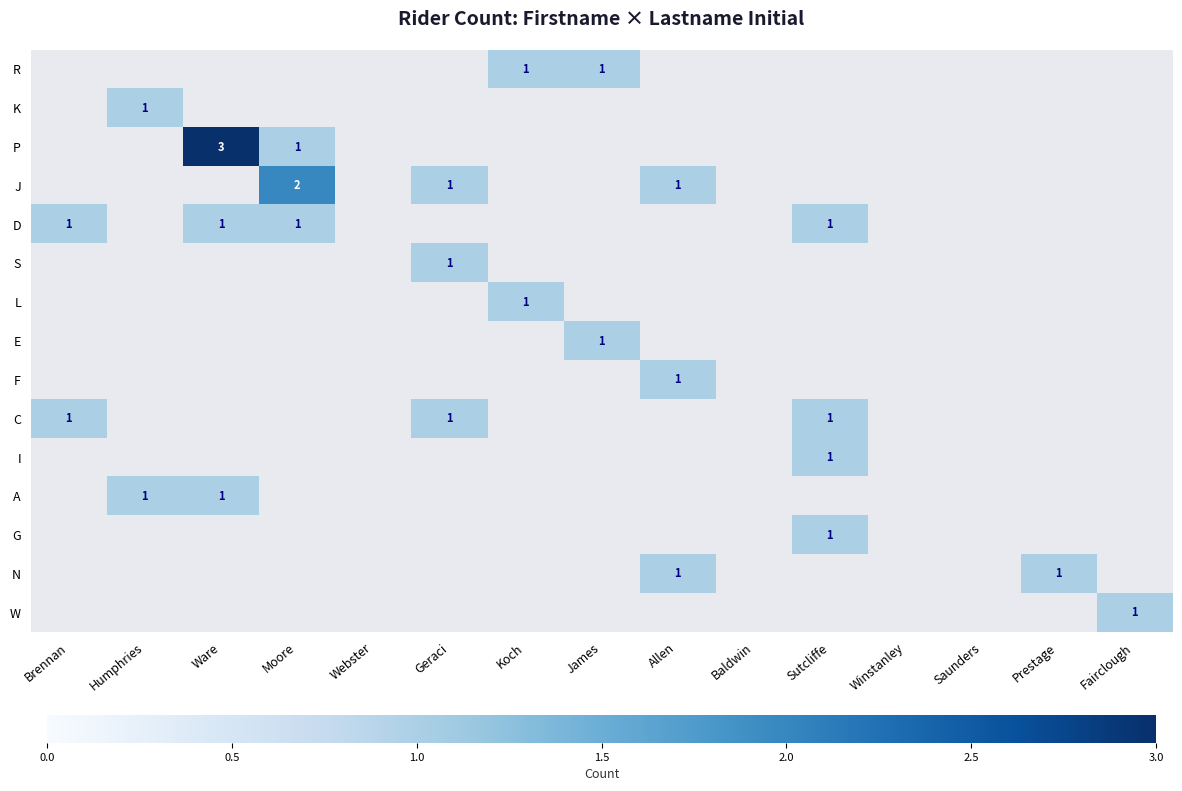

The C series shows 1 at Geraci. True or false?

True